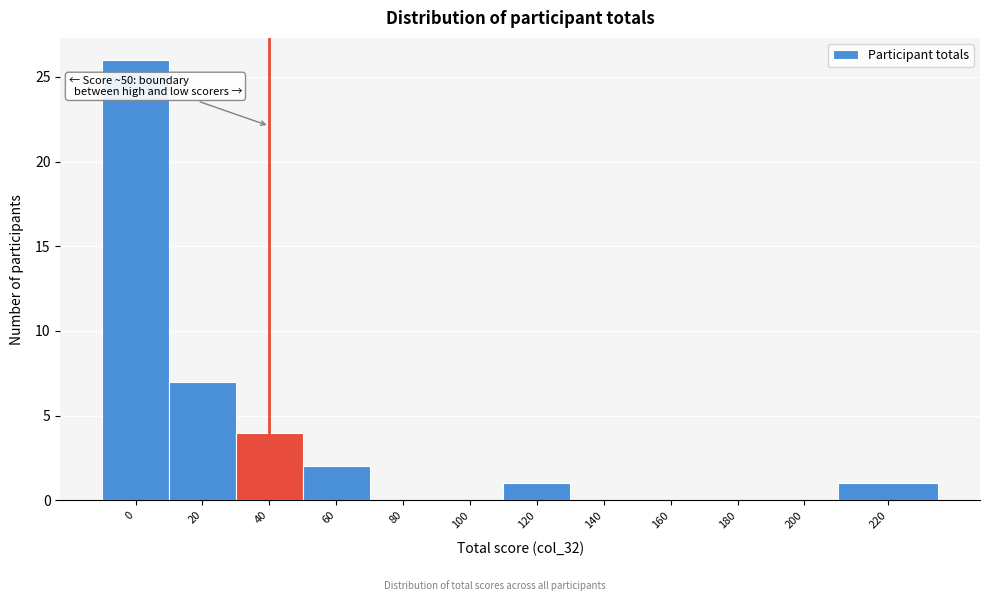

Reading left to right, extract all data points from this chart.

0=26	20=7	40=4	60=2	80=0	100=0	120=1	140=0	160=0	180=0	200=0	220=1